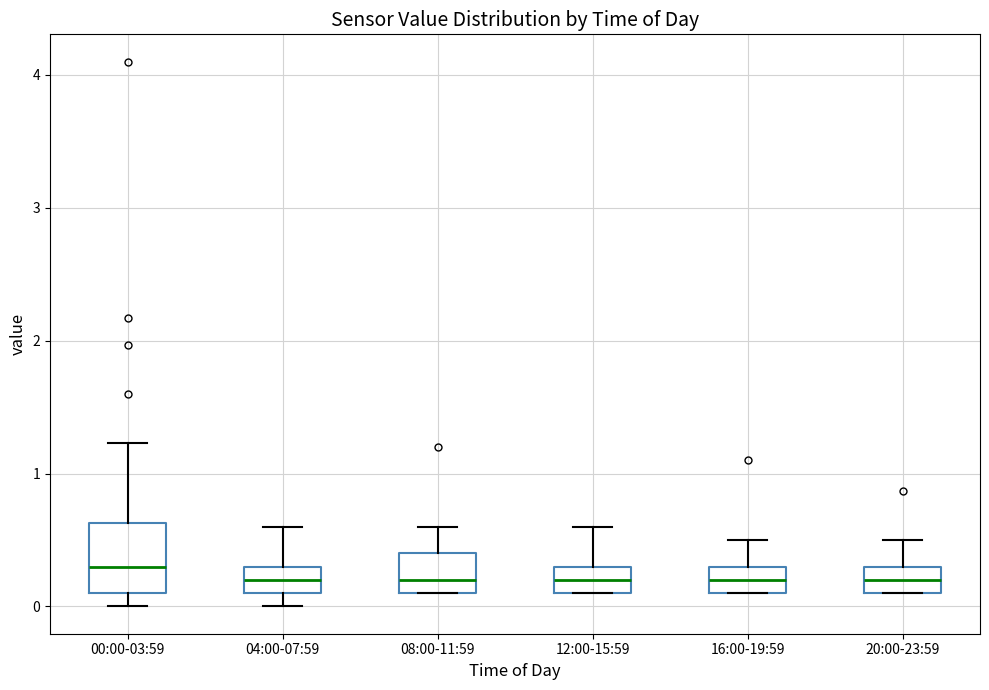

Which box is the tallest, from its lower edge to its upper edge?

00:00-03:59